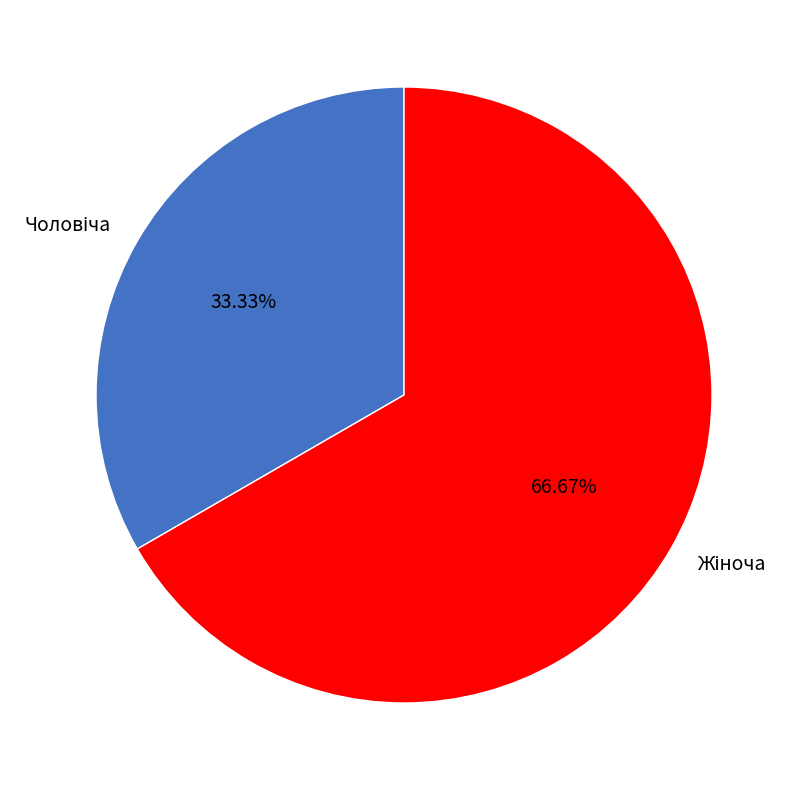

Does any single category account for the majority?

Yes